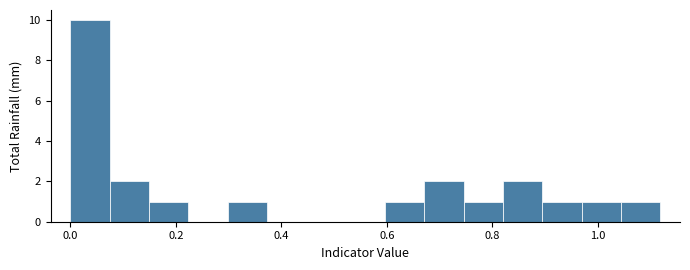

Around what value on the x-axis is the tallest bar? Give the approximate position of its centre, as read against the axis.

0.04